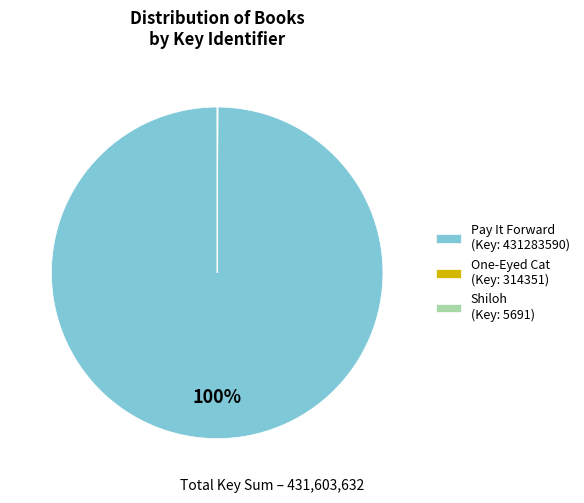

To the nearest percent, what is the average slice percentage?

33%